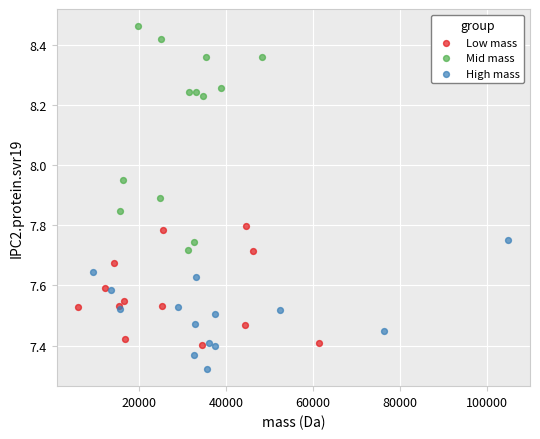

Which series has the widest spread of Y values?

Mid mass